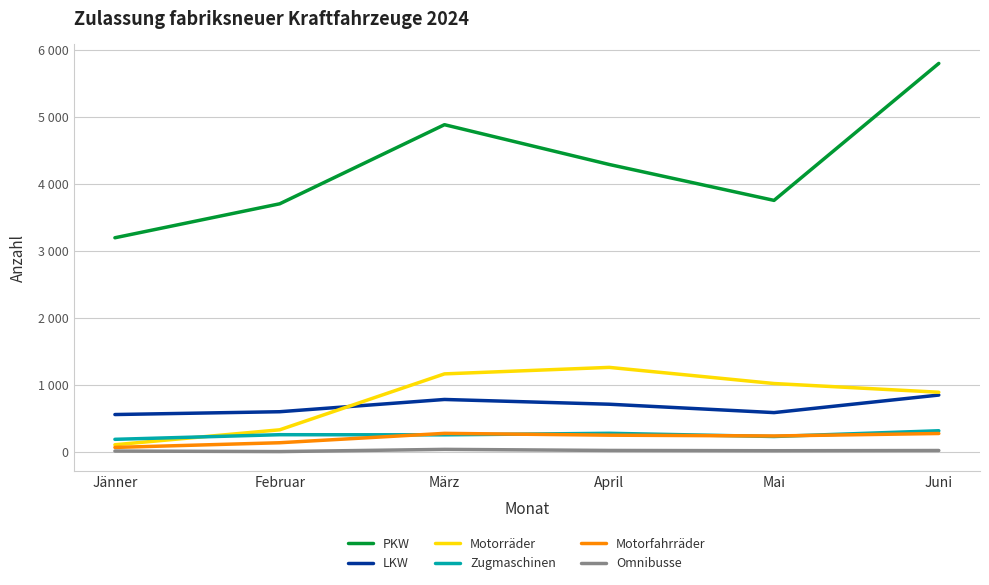

Reading left to right, what are all the values shown in this chart?

PKW: Jänner=3195	Februar=3702	März=4883	April=4289	Mai=3753	Juni=5798
LKW: Jänner=556	Februar=598	März=781	April=710	Mai=585	Juni=847
Motorräder: Jänner=105	Februar=328	März=1163	April=1260	Mai=1019	Juni=889
Zugmaschinen: Jänner=186	Februar=255	März=253	April=276	Mai=228	Juni=314
Motorfahrräder: Jänner=65	Februar=135	März=275	April=248	Mai=236	Juni=273
Omnibusse: Jänner=11	Februar=3	März=36	April=20	Mai=16	Juni=19